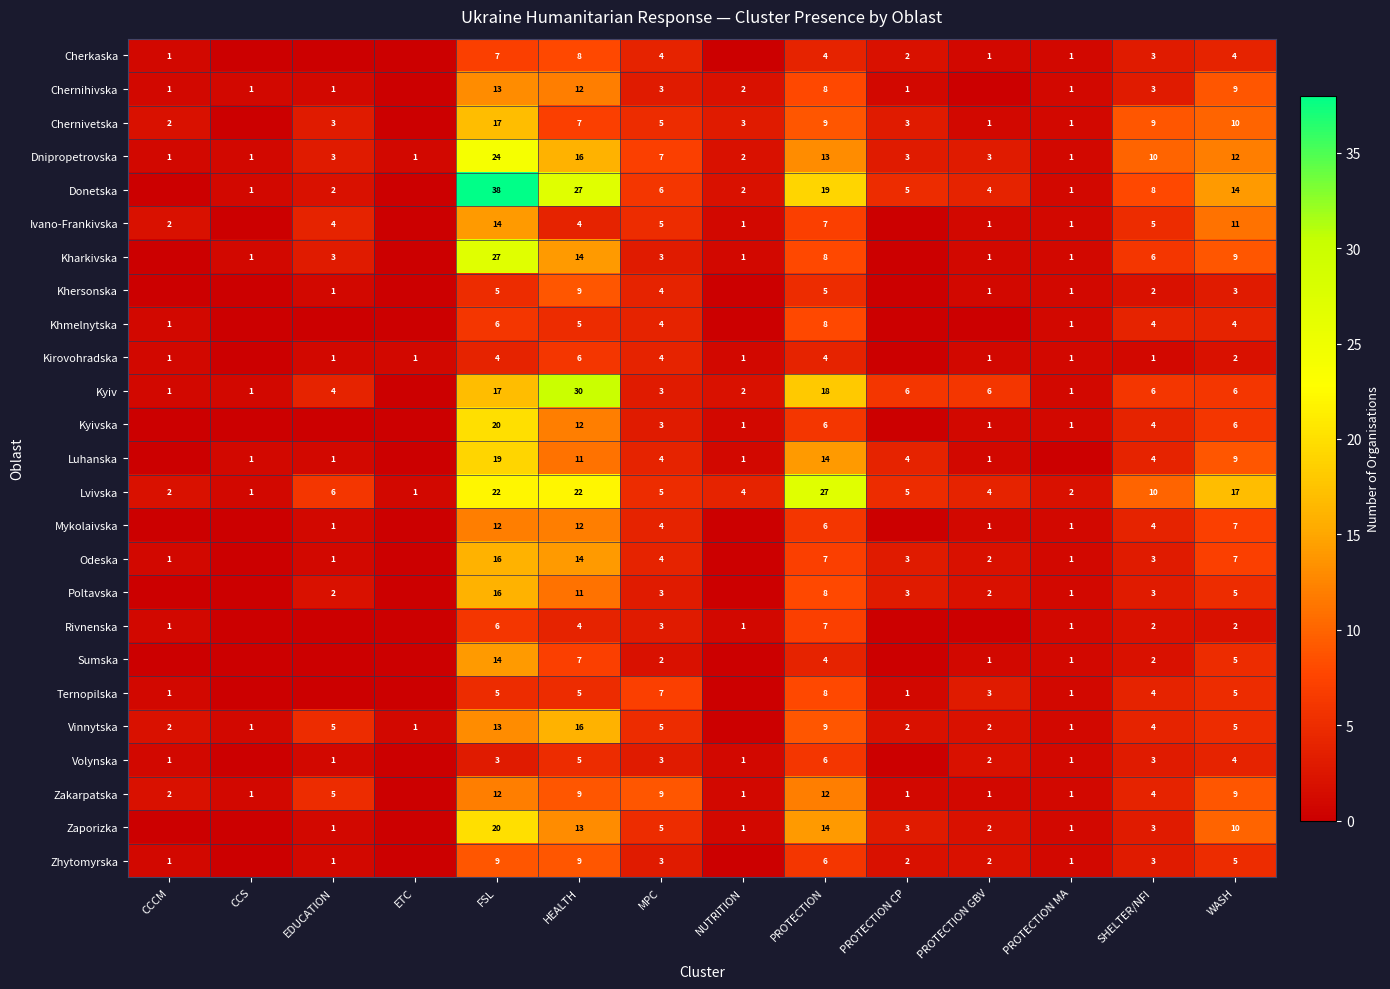

What is the difference between the Kharkivska values at CCS and MPC?

2